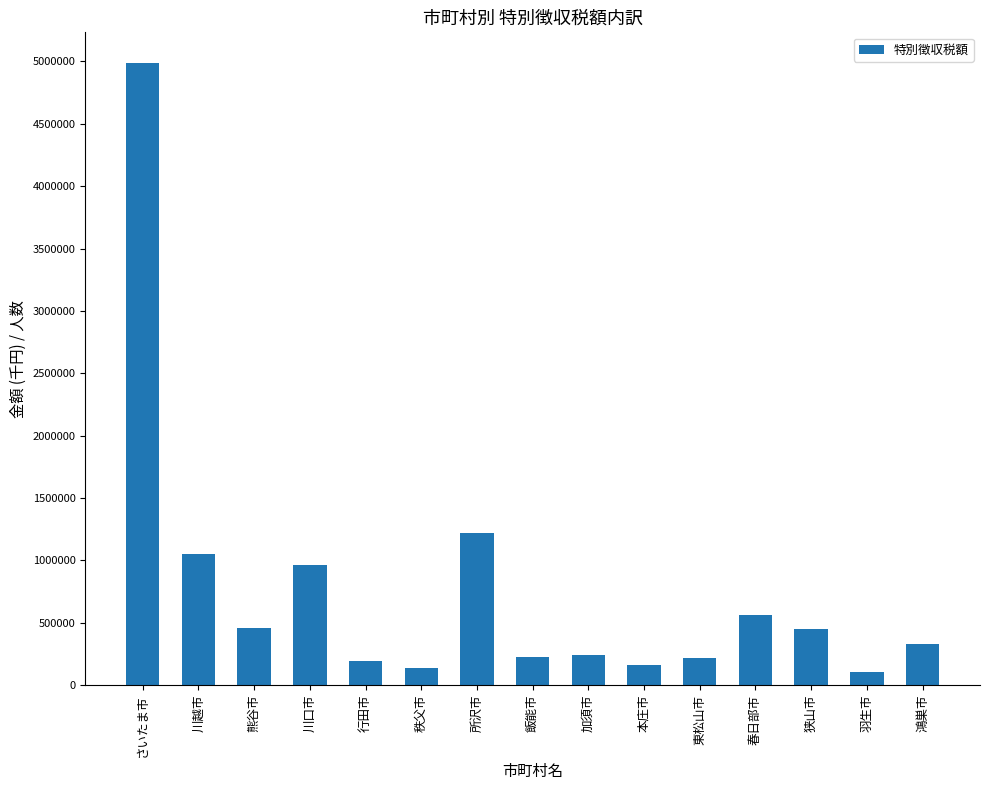

Where is the data nearest to the value 2543796?

所沢市